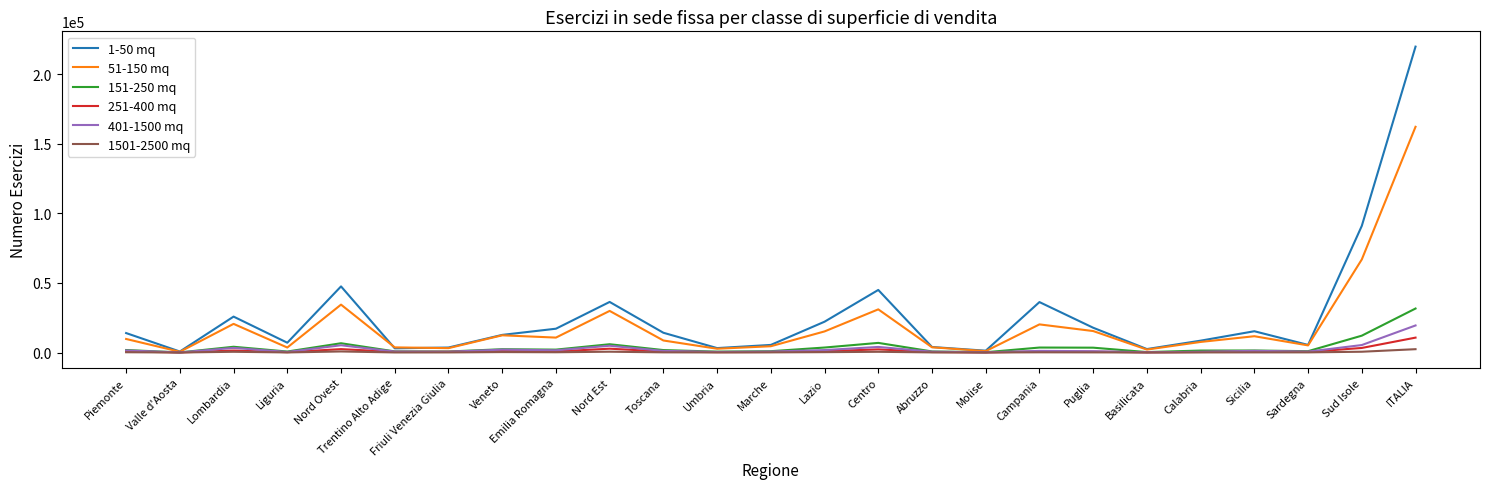

True or false: 1-50 mq has a value of 8512 at Calabria.

True